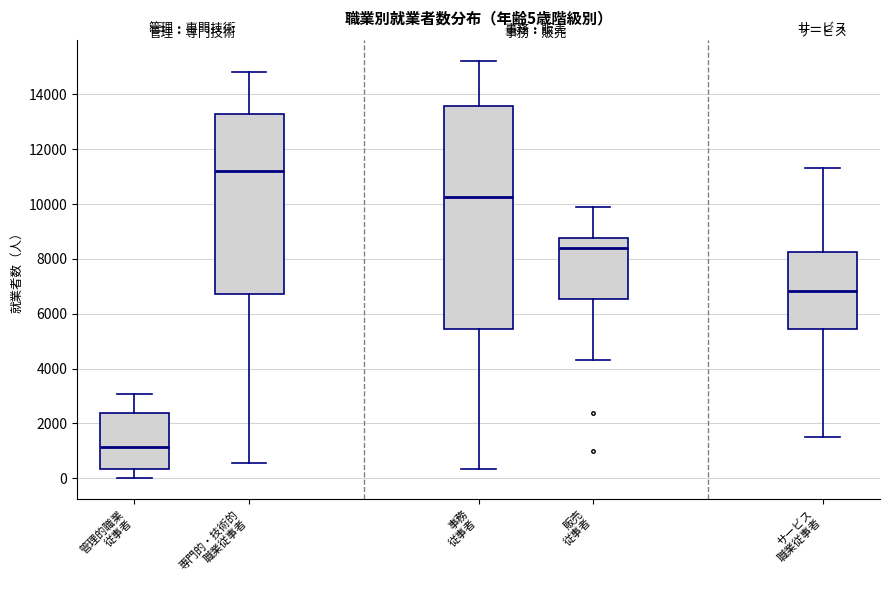

Which box's median line is the lowest?

管理的職業 従事者